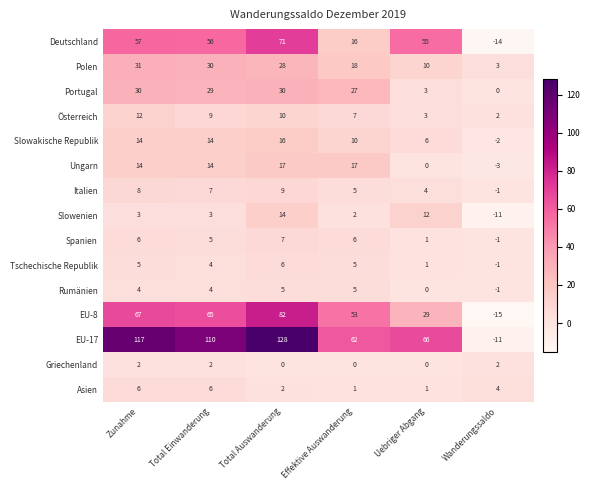

Read the Tschechische Republik value at Total Auswanderung.

6